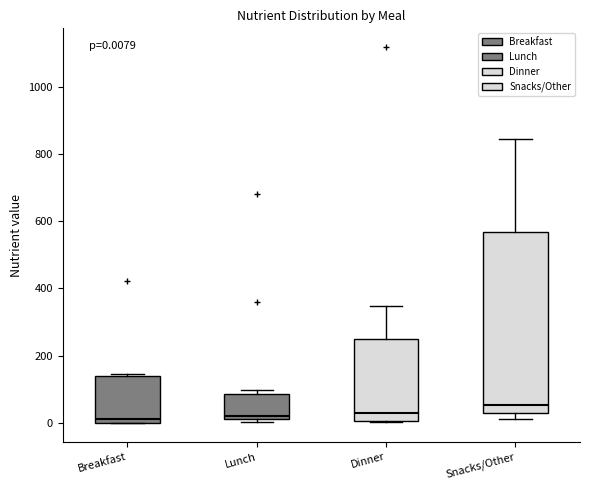

Comparing the boxes themselves (not the whiskers), which one is the tallest?

Snacks/Other